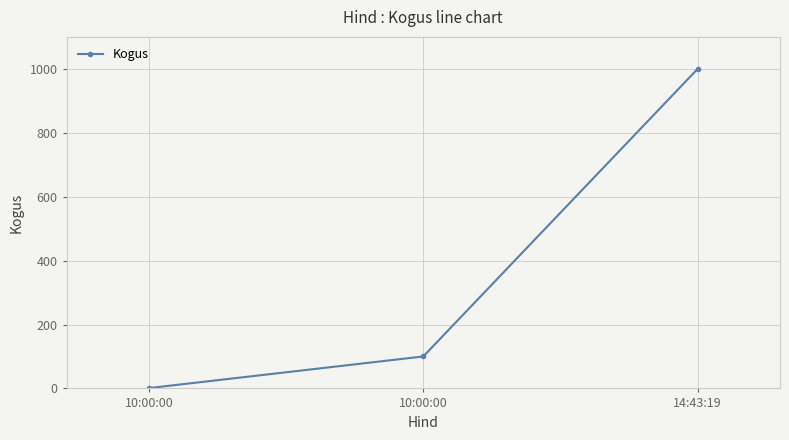

Is it true that the value at 10:00:00 is 0?

False